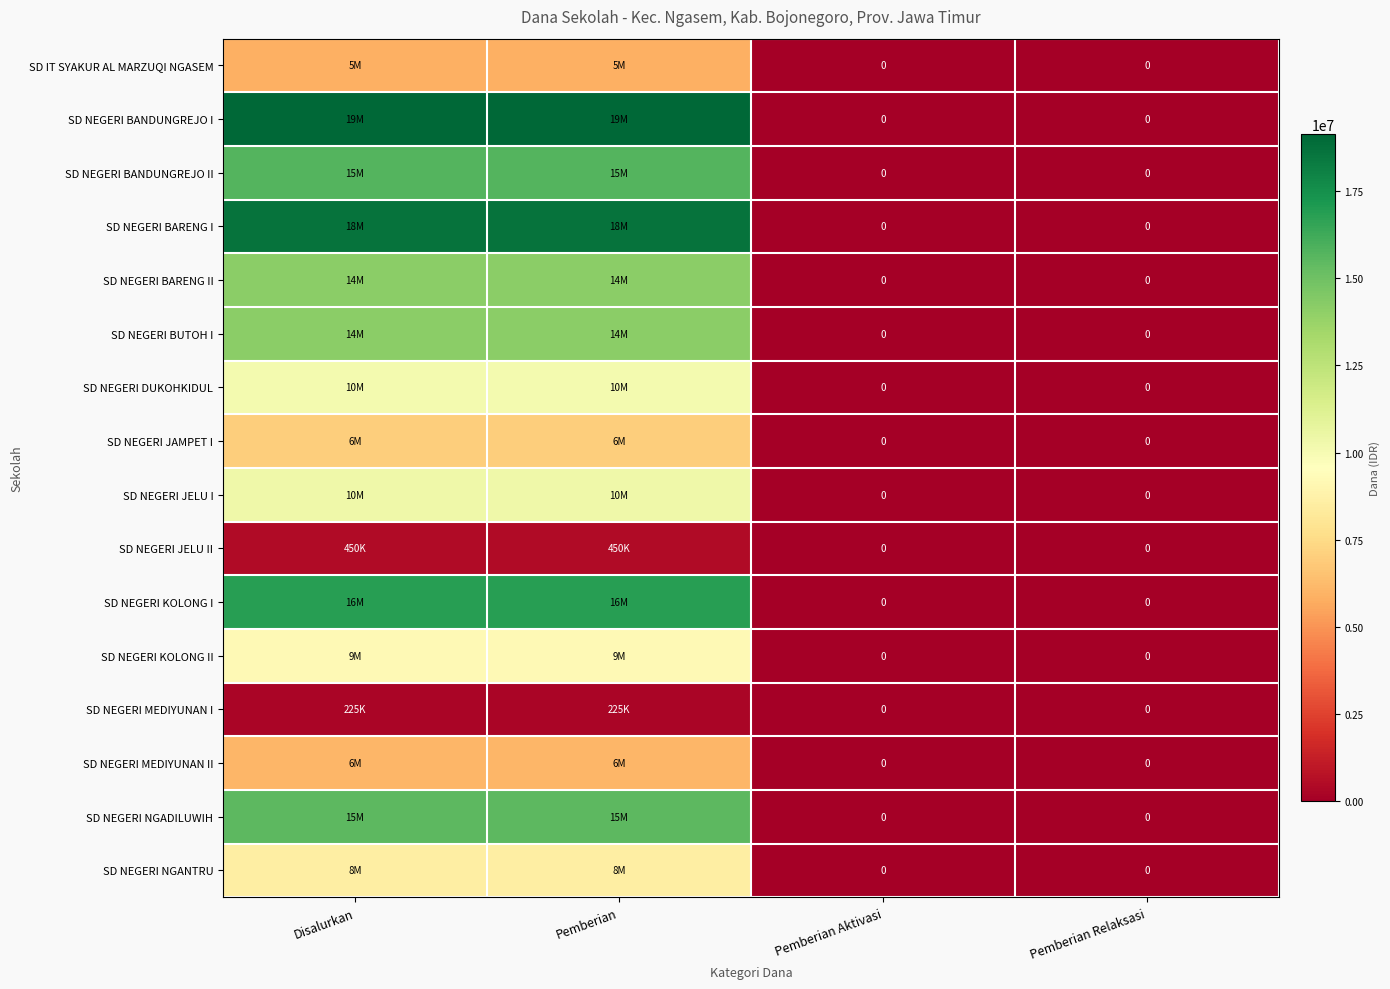

How many data points in SD NEGERI NGADILUWIH are less than 15525000?

2